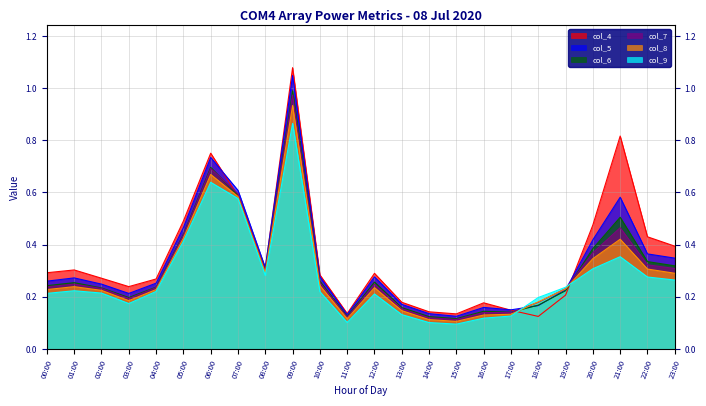

What is the total value across all series at 10:00?

1.5